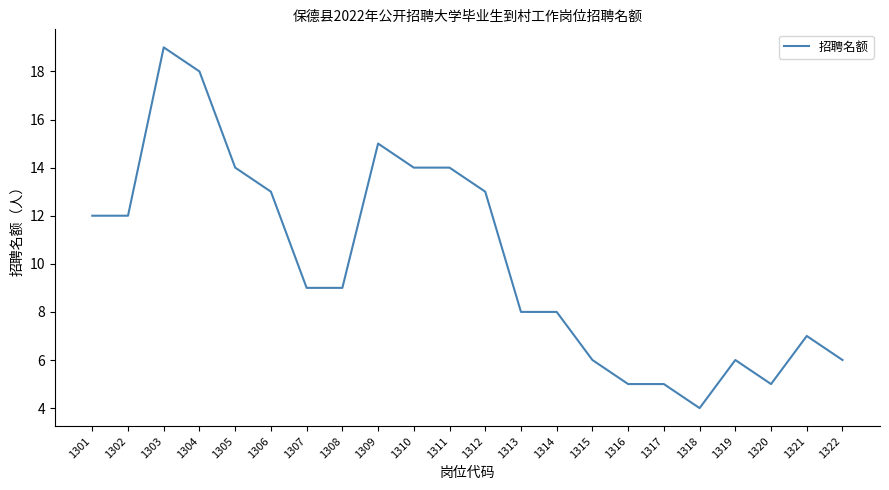

Count the number of data series in this chart.

1